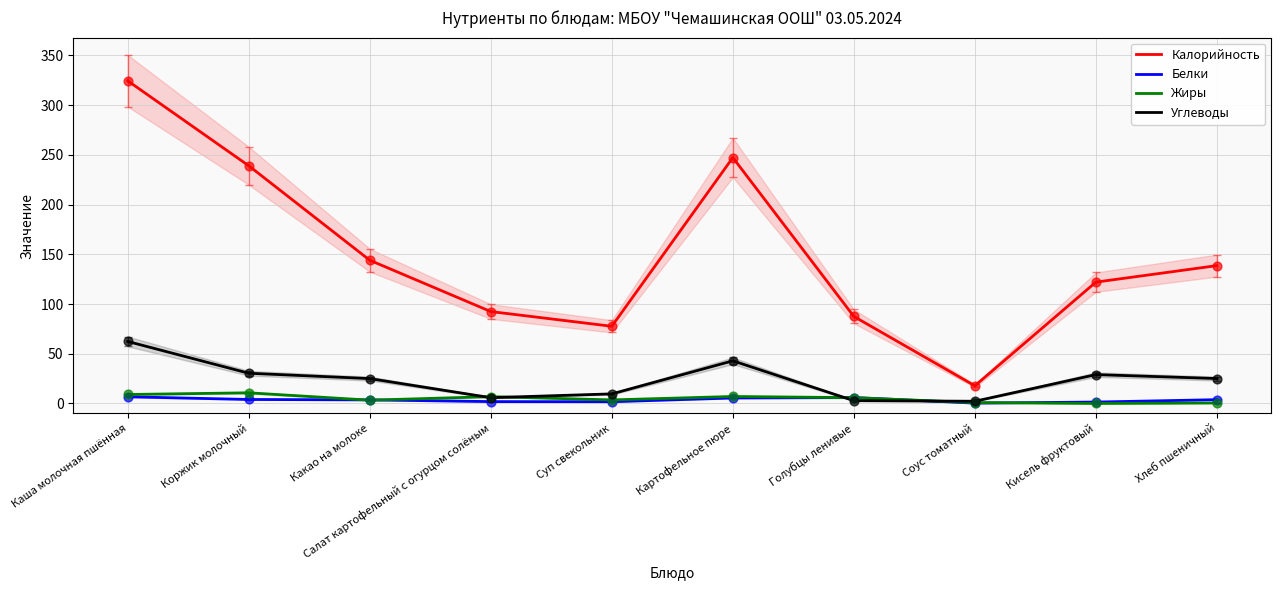

Which series has the widest spread of Y values?

Калорийность